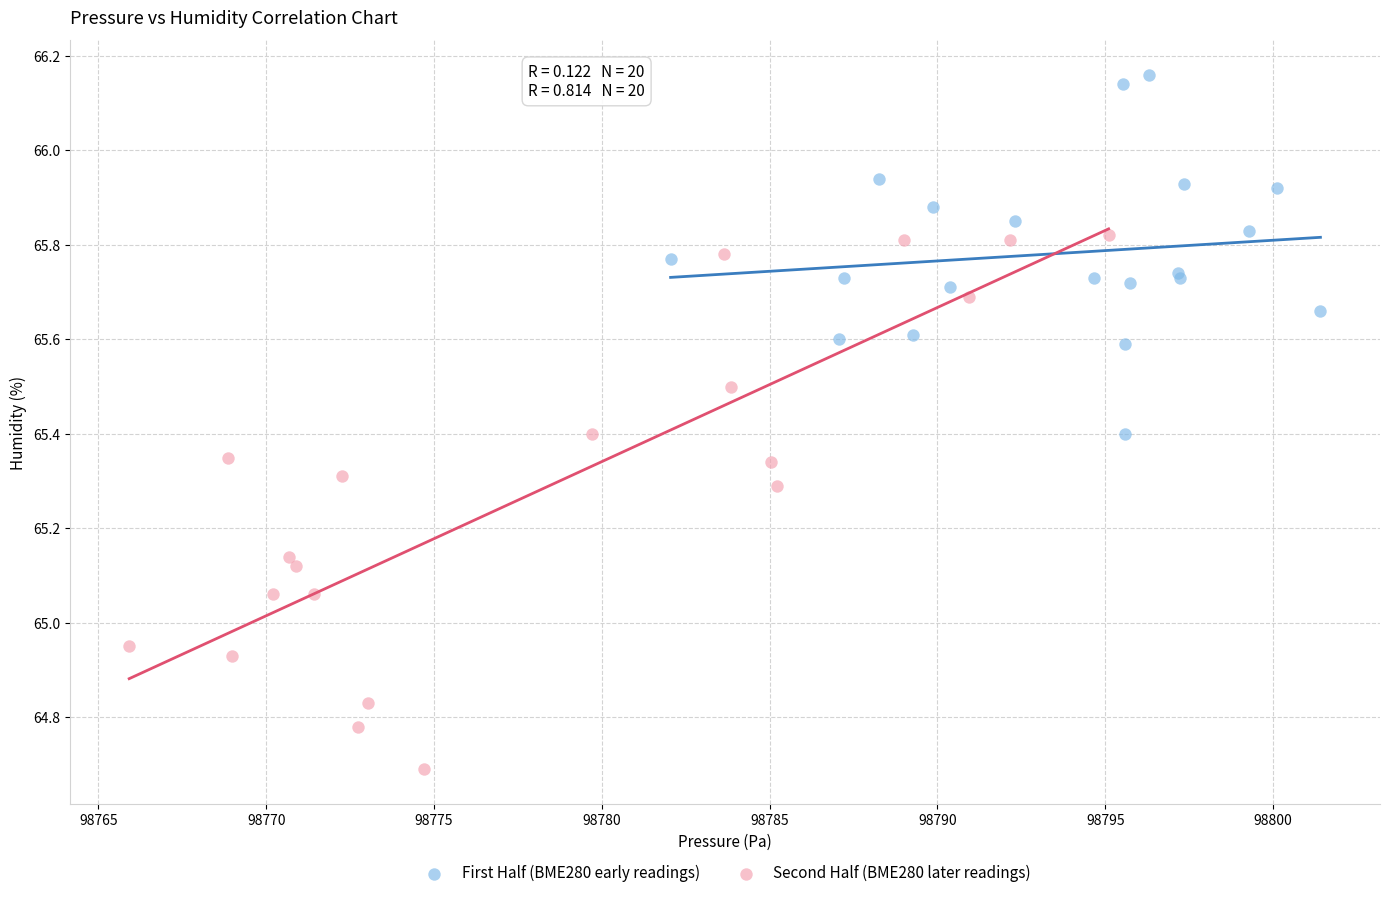

Which series contains the highest Y value?

First Half (BME280 early readings)